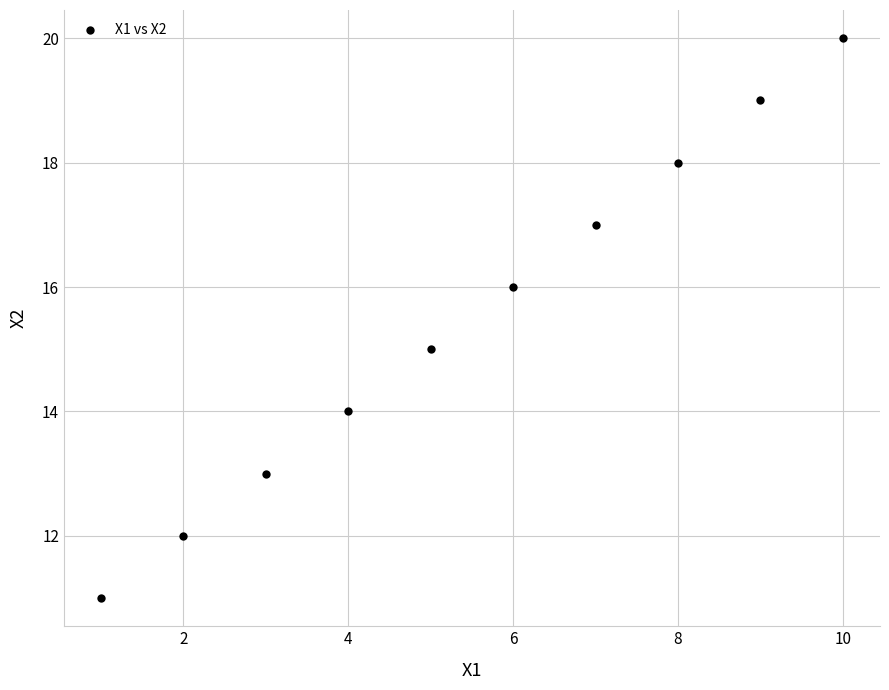

What is the average X value?

6